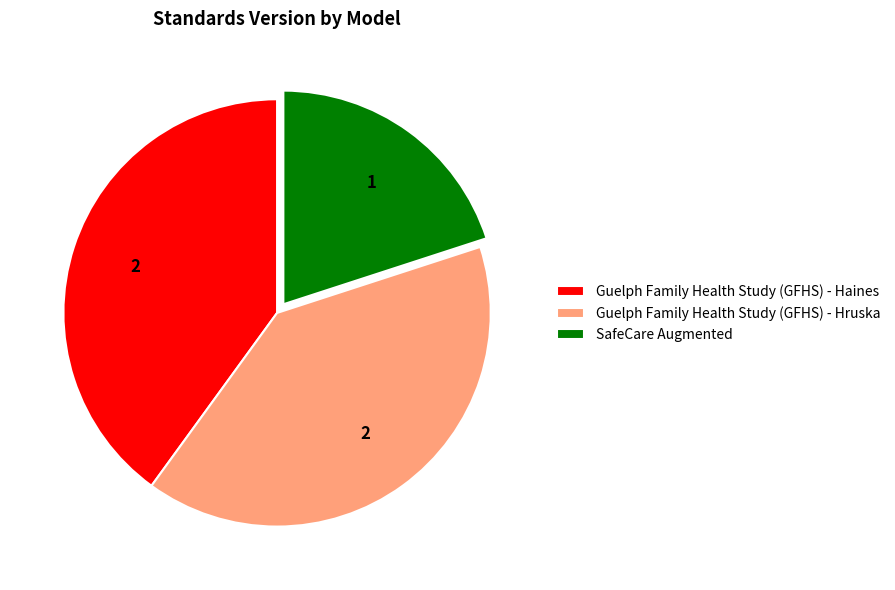

What is the smallest slice in the pie chart?

SafeCare Augmented